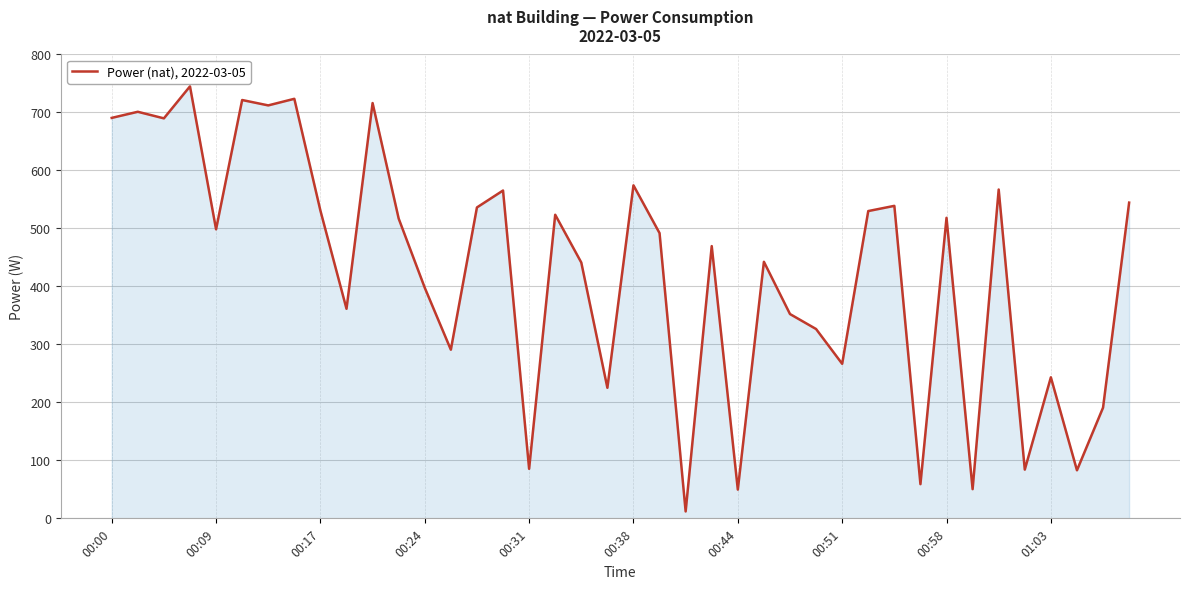

How many interior local valleys (lower than both neighbors) does the data have?

14